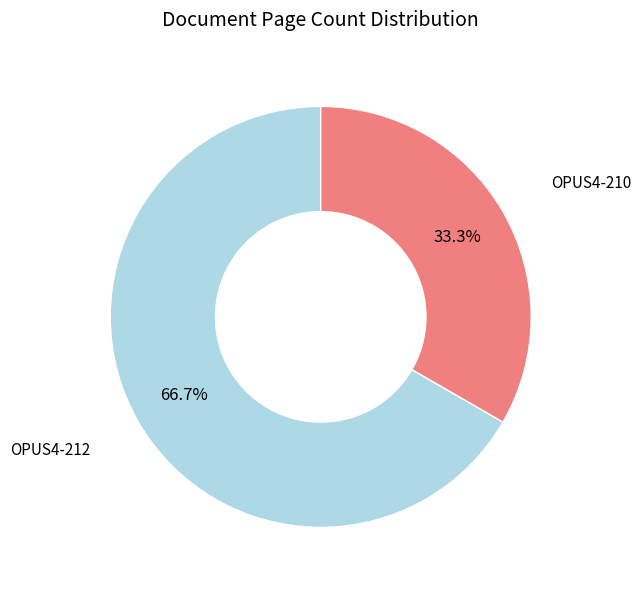

Is there a majority slice in this chart?

Yes